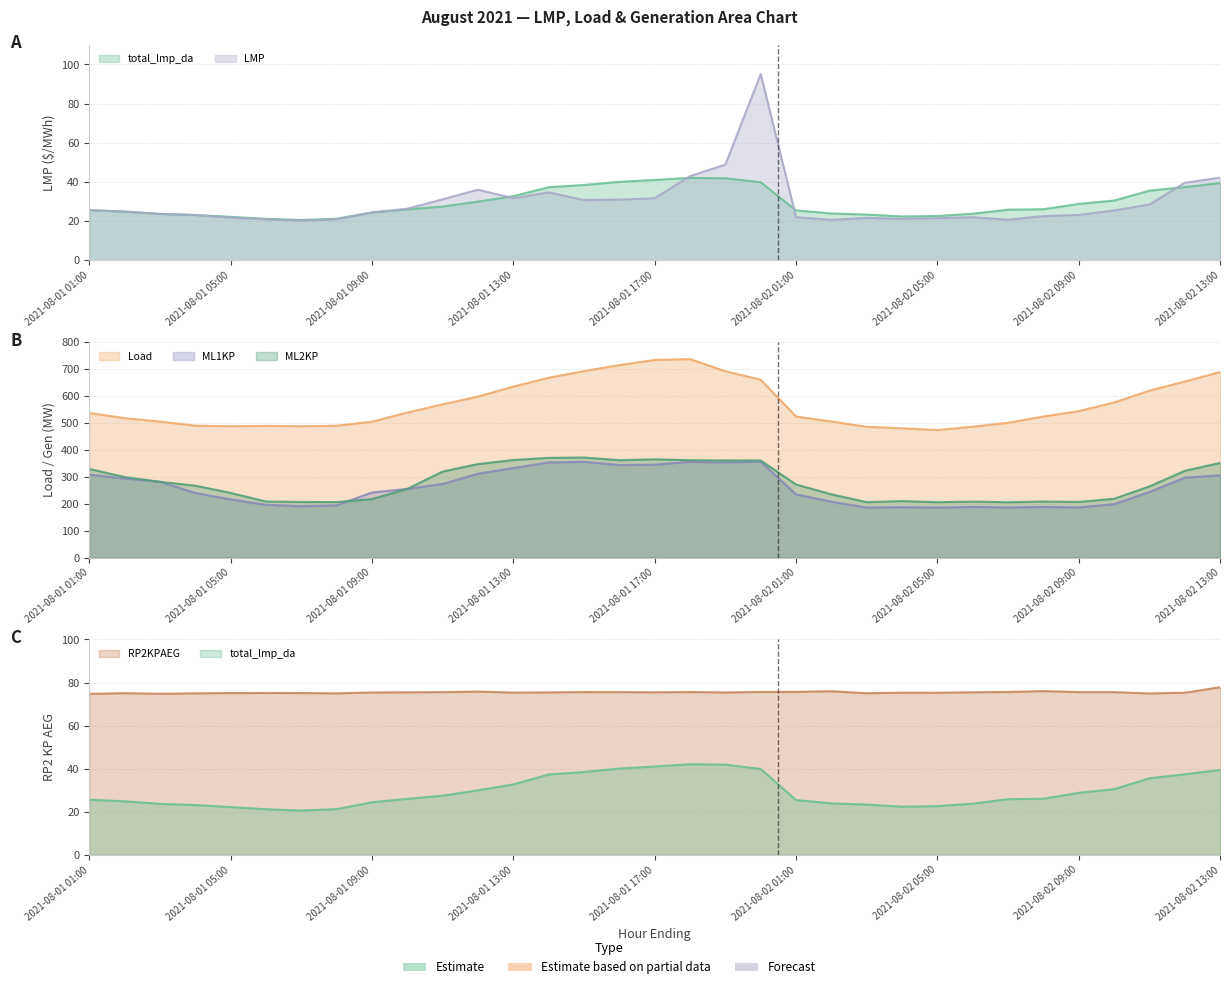

Which category has the highest value in the RP2KPAEG series?

2021-08-02 13:00